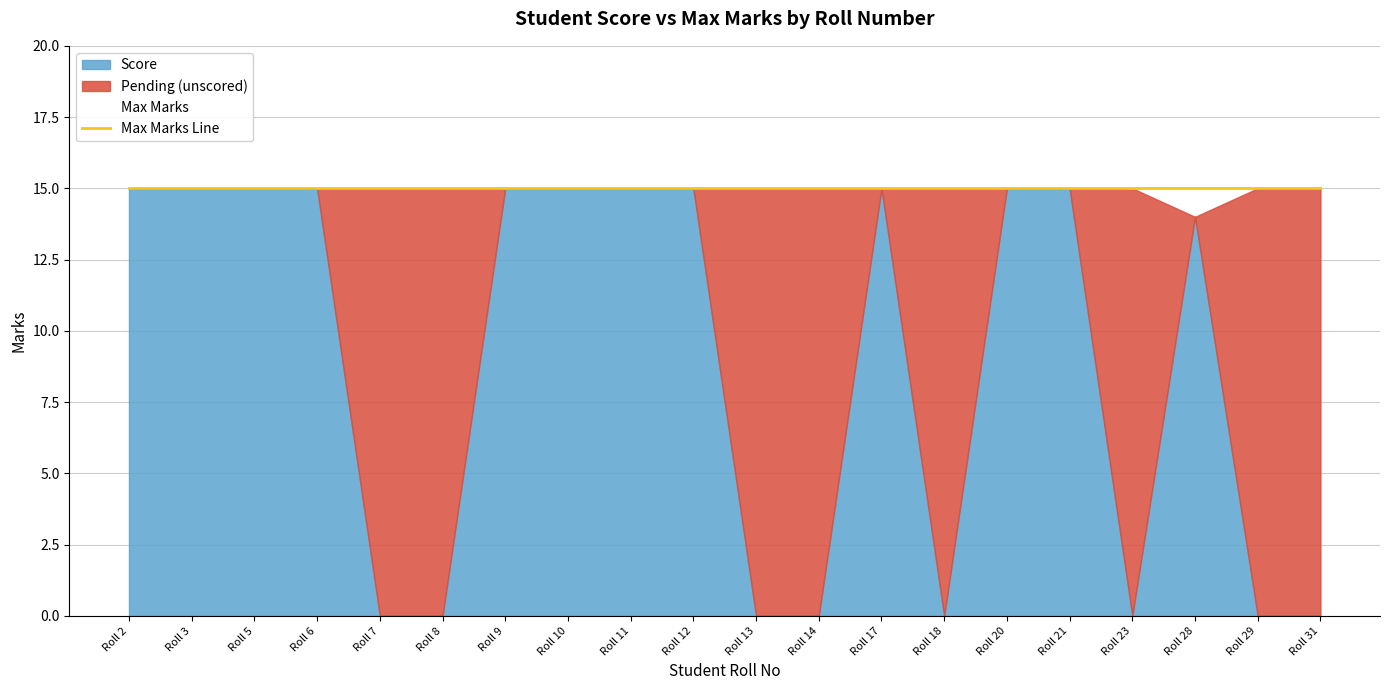

At which category is the sum across all series the highest?

Roll 31